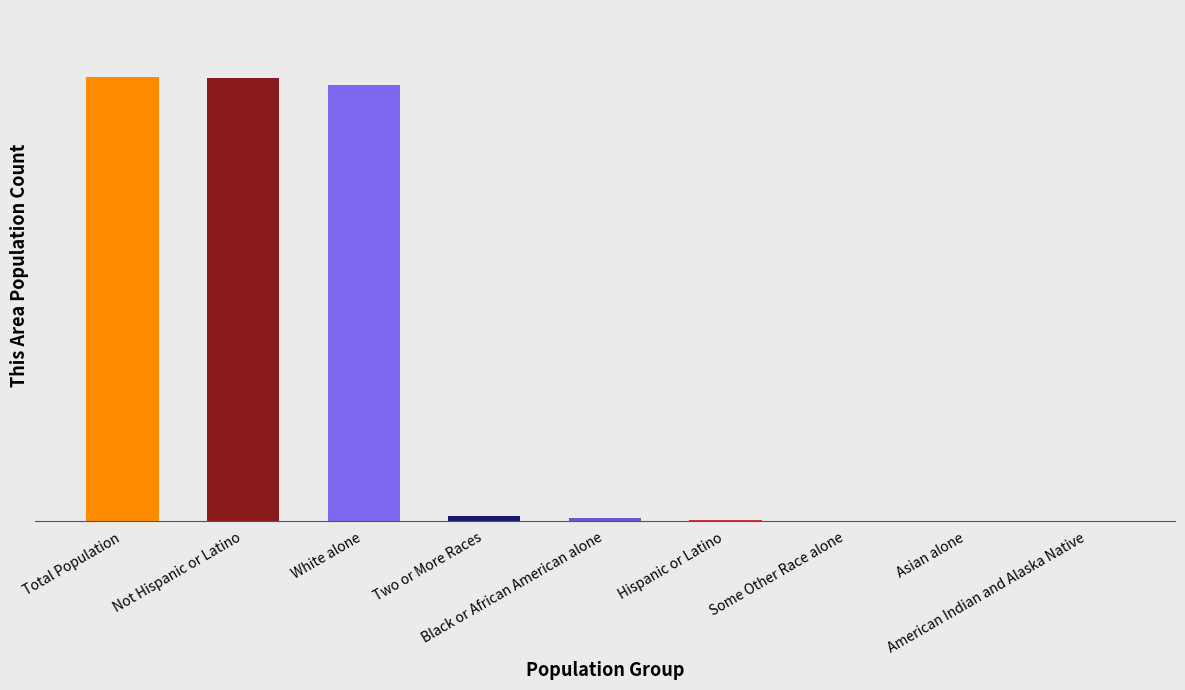

What is the change in value from Two or More Races to American Indian and Alaska Native?

-6